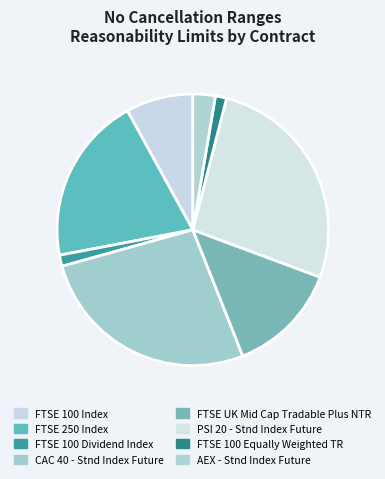

How many segments does this pie chart have?

8